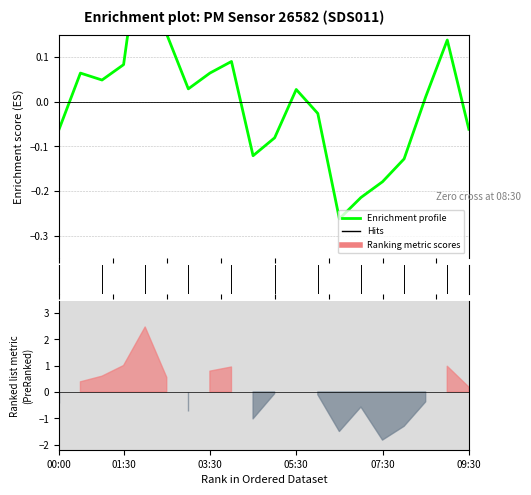

What is the change in value from 8 to 13?

-0.4